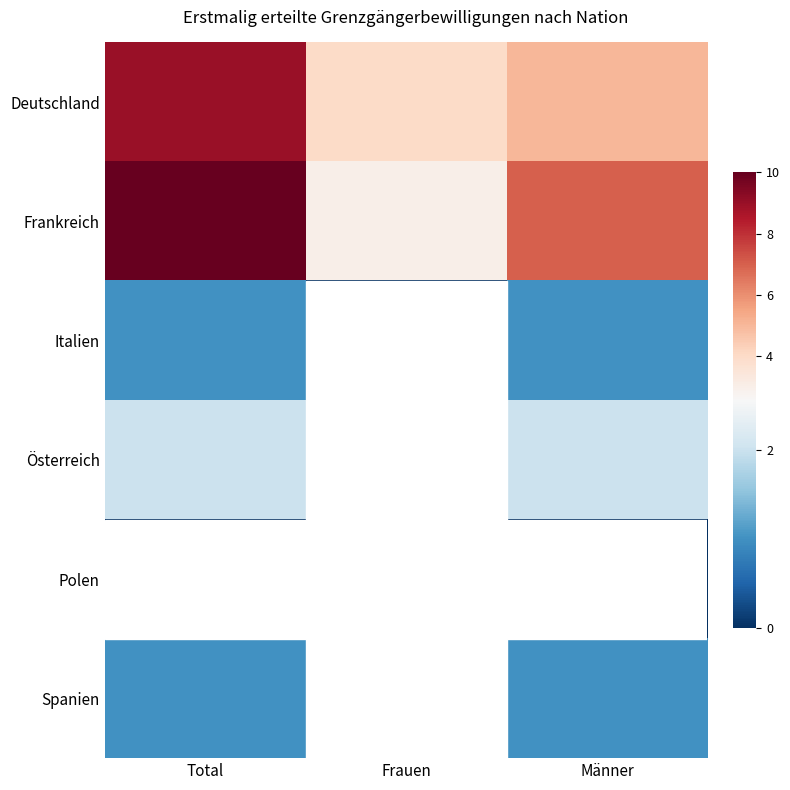

At which category does the chart reach its minimum across all series?

Frauen